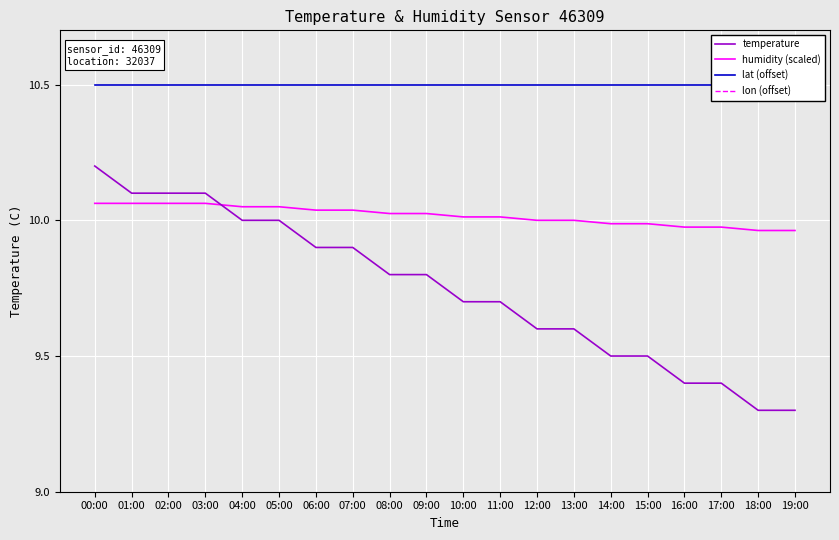

Where is temperature nearest to the value 9?

18:00